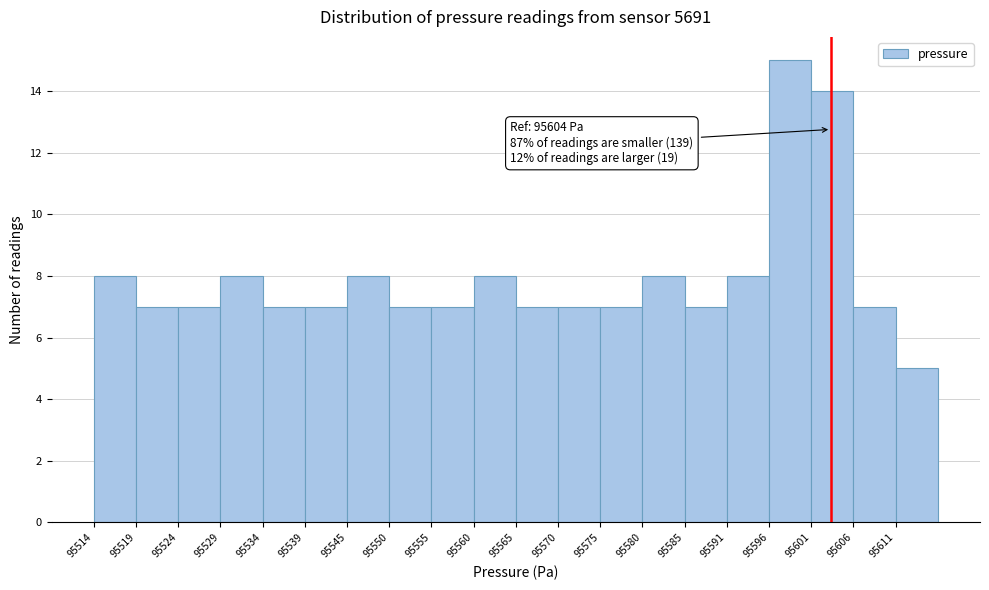

Which range on the x-axis has the tallest bar?

95596 to 95601